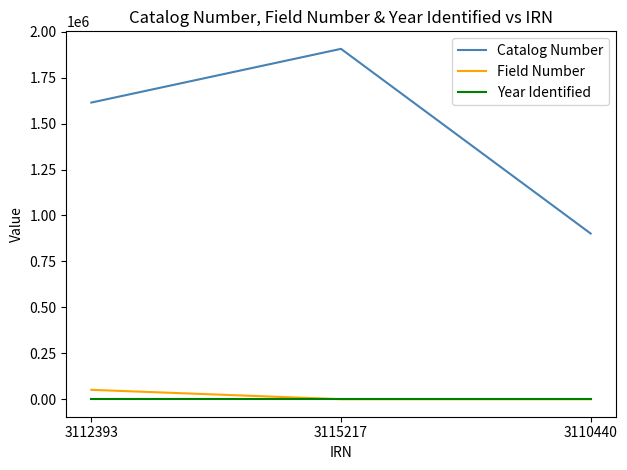

Where is Catalog Number nearest to the value 1404420?

3112393